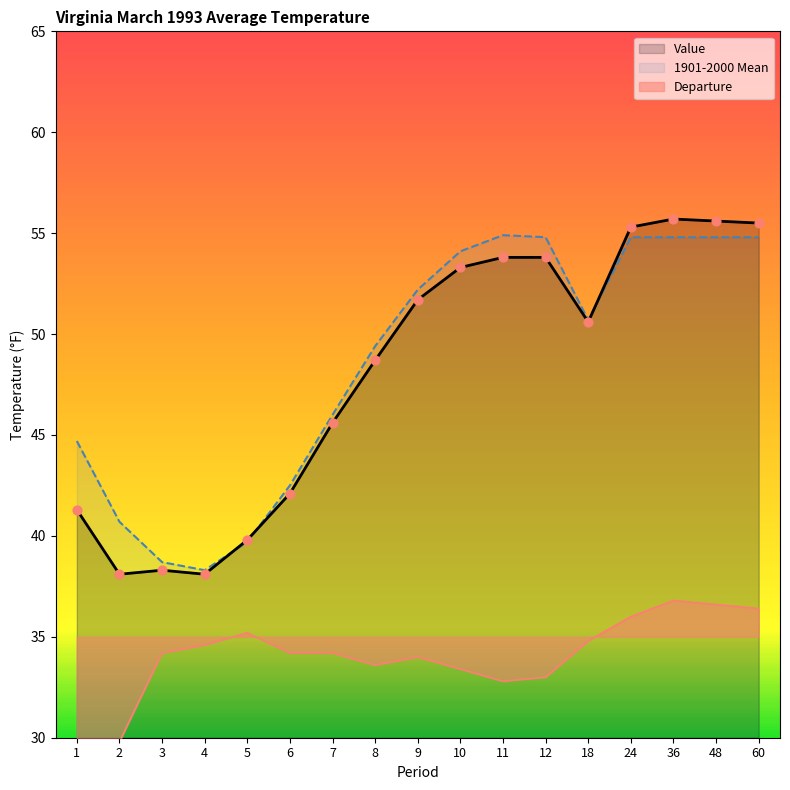

Which series contains the highest Y value?

Value